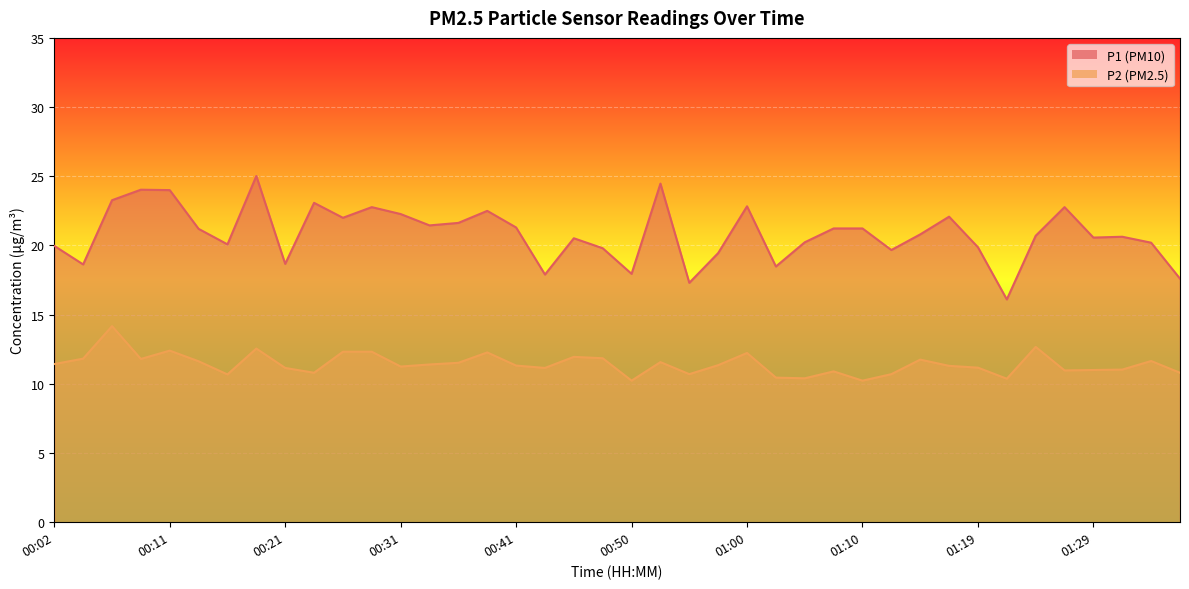

Rank the series by their maximum value, from highest to lowest.

P1, P2